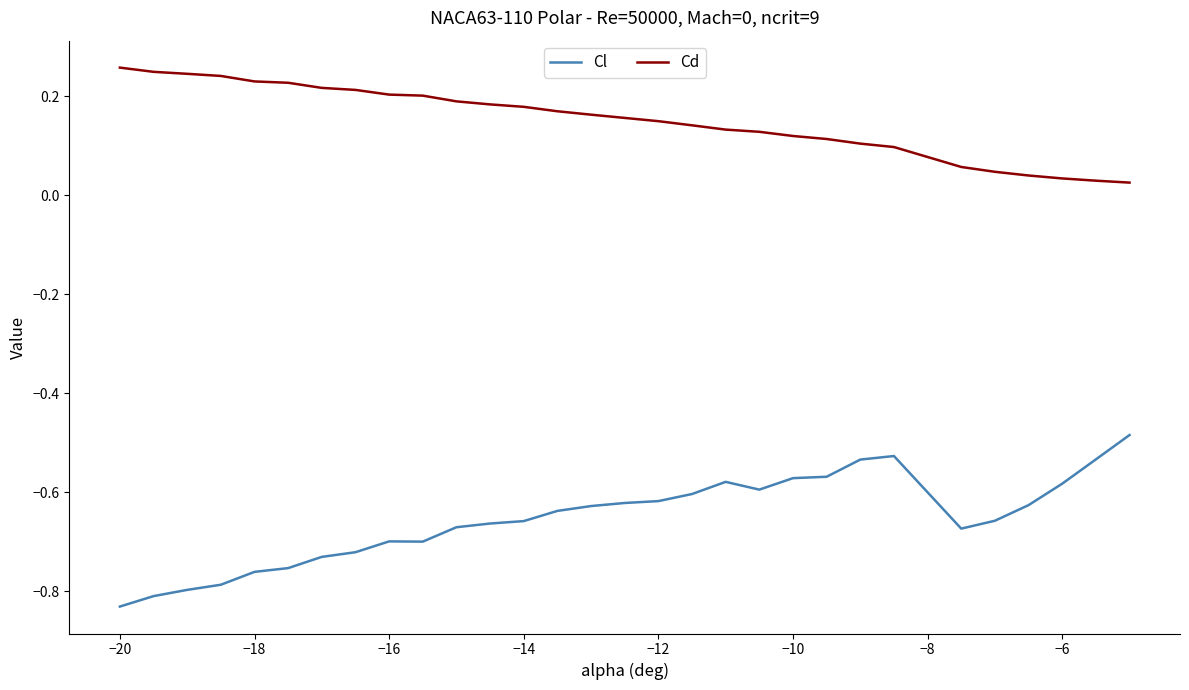

Which series has the largest range (max minus min)?

Cl